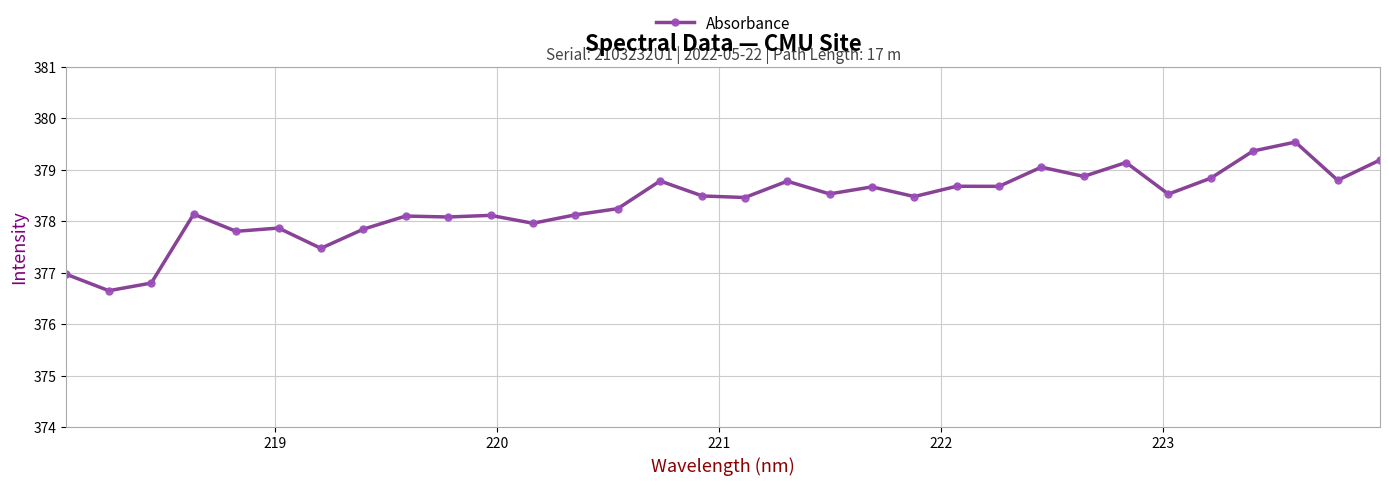

What is the minimum value shown in the chart?

376.6